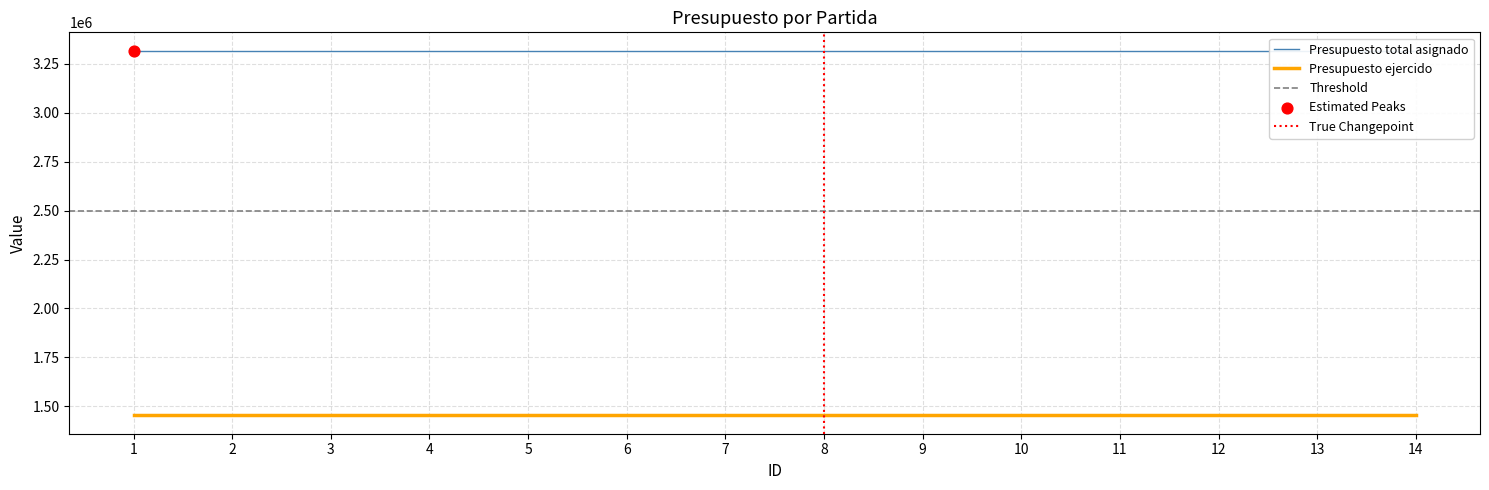

Is the value of Presupuesto ejercido at 13 greater than the value of Presupuesto total asignado at 12?

No